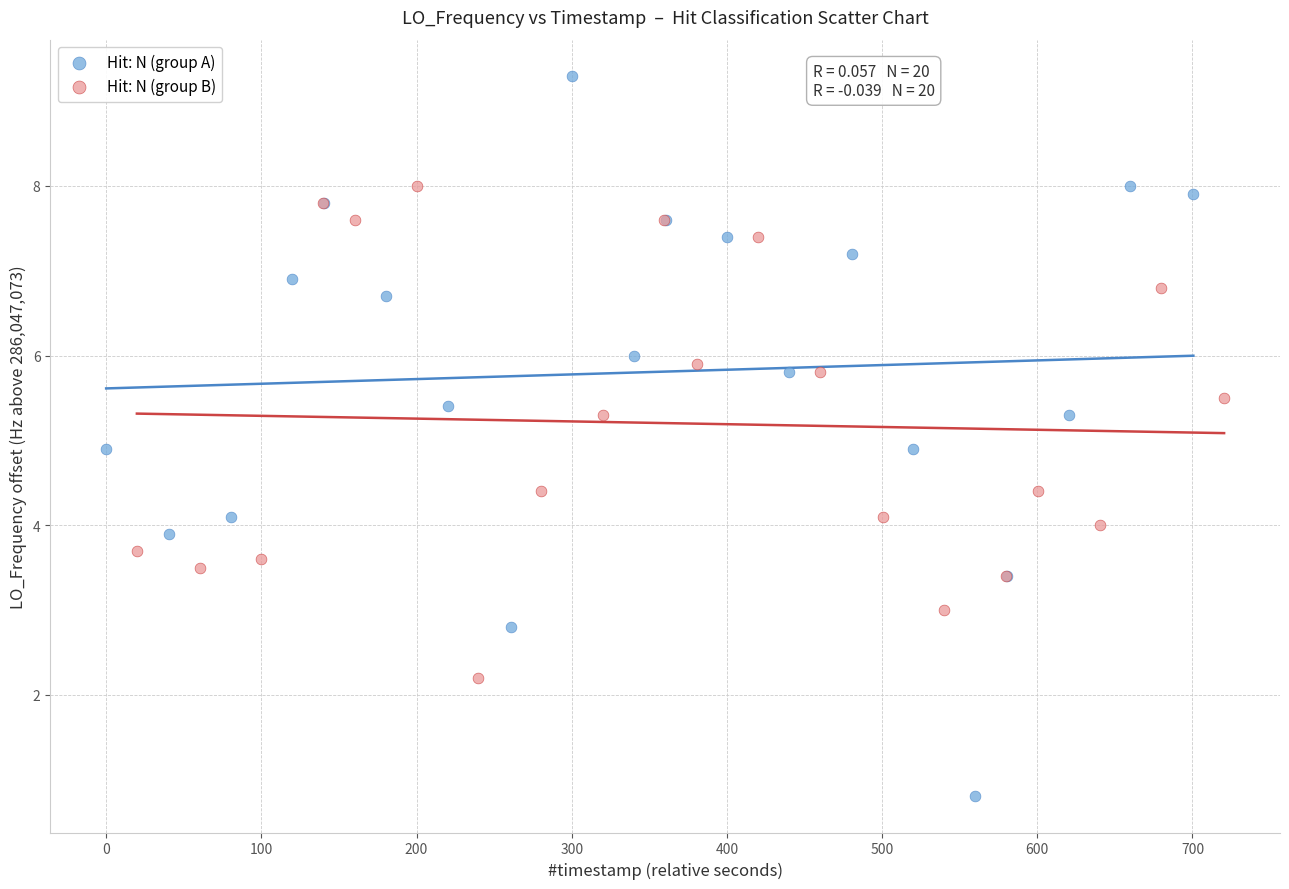

Which series reaches the maximum Y coordinate?

Hit: N (group A)